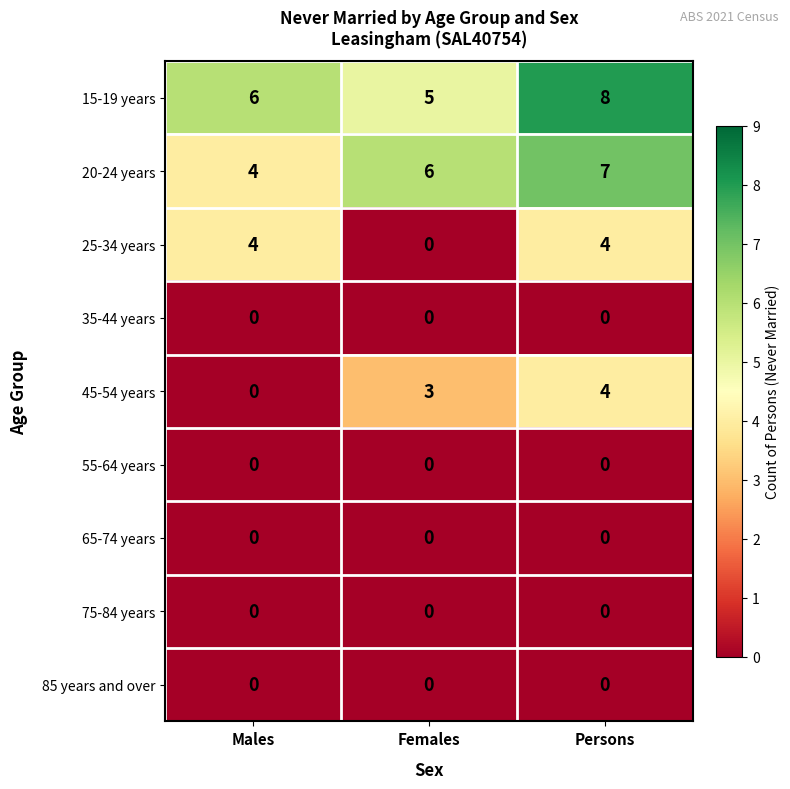

Reading left to right, extract all data points from this chart.

15-19 years: Males=6	Females=5	Persons=8
20-24 years: Males=4	Females=6	Persons=7
25-34 years: Males=4	Females=0	Persons=4
35-44 years: Males=0	Females=0	Persons=0
45-54 years: Males=0	Females=3	Persons=4
55-64 years: Males=0	Females=0	Persons=0
65-74 years: Males=0	Females=0	Persons=0
75-84 years: Males=0	Females=0	Persons=0
85 years and over: Males=0	Females=0	Persons=0